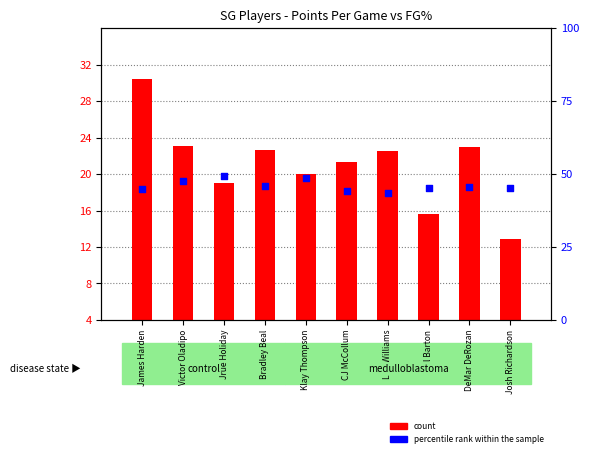

At how many categories does at least one series exceed 23?

10